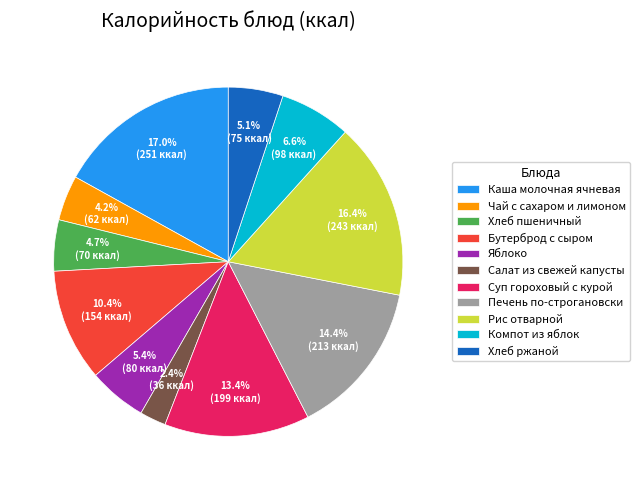

To the nearest percent, what is the combined percentage of Чай с сахаром и лимоном and Бутерброд с сыром?

15%